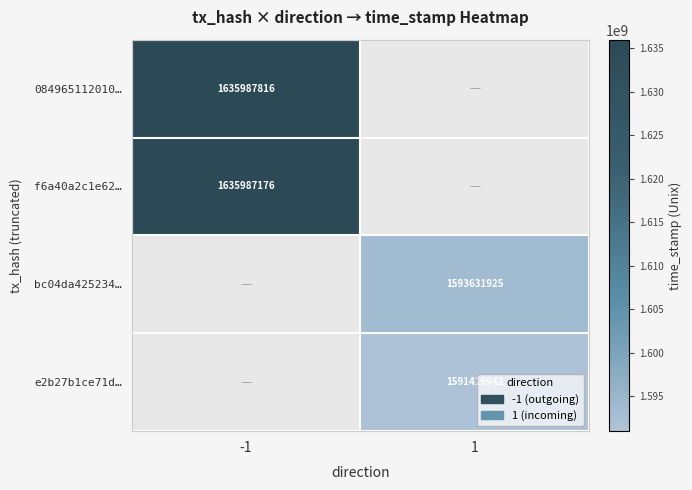

The f6a40a2c1e62… series shows 2571453330 at -1. True or false?

False